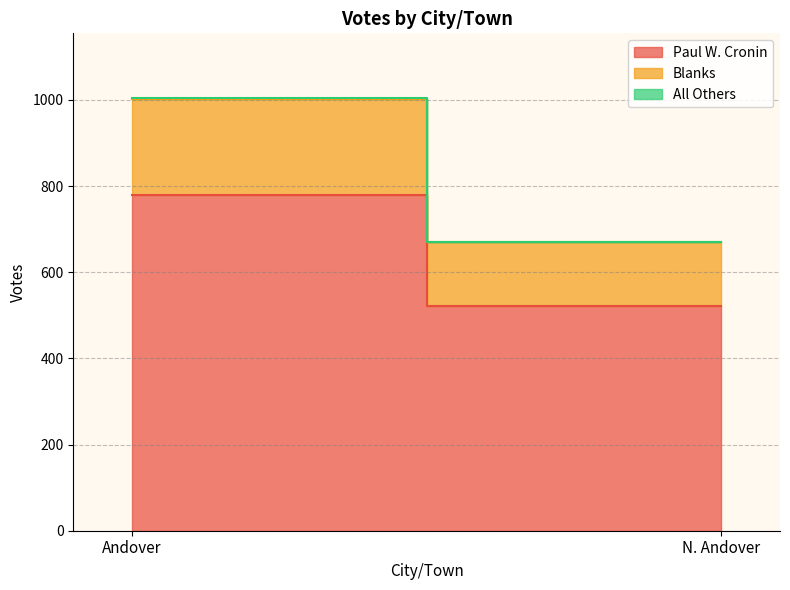

Reading left to right, list all the values displayed in this chart.

Paul W. Cronin: 779	521
Blanks: 223	149
All Others: 2	0